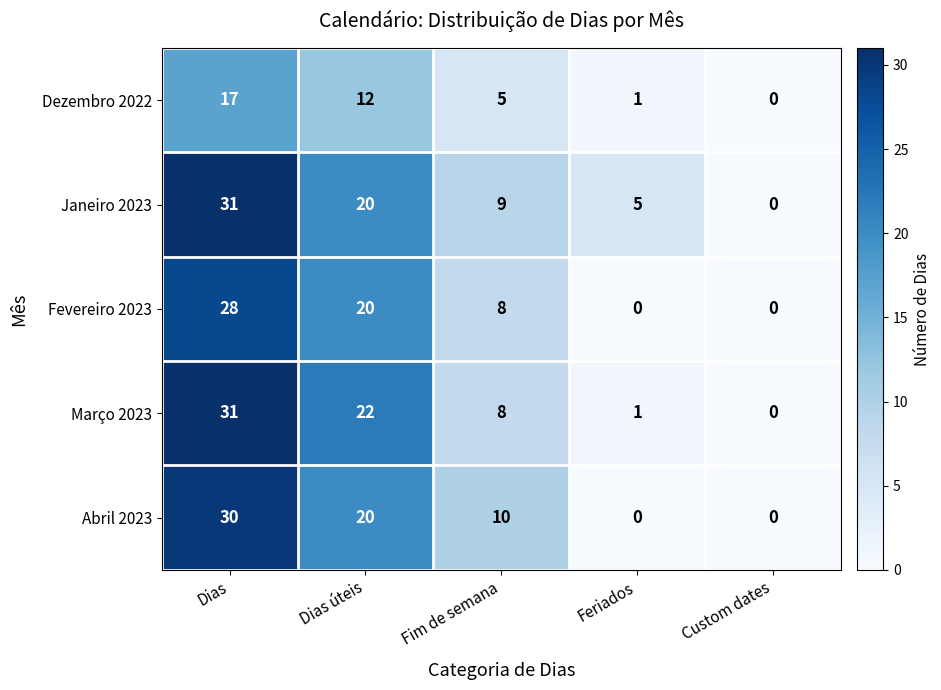

At which label does Março 2023 first exceed 8?

Dias